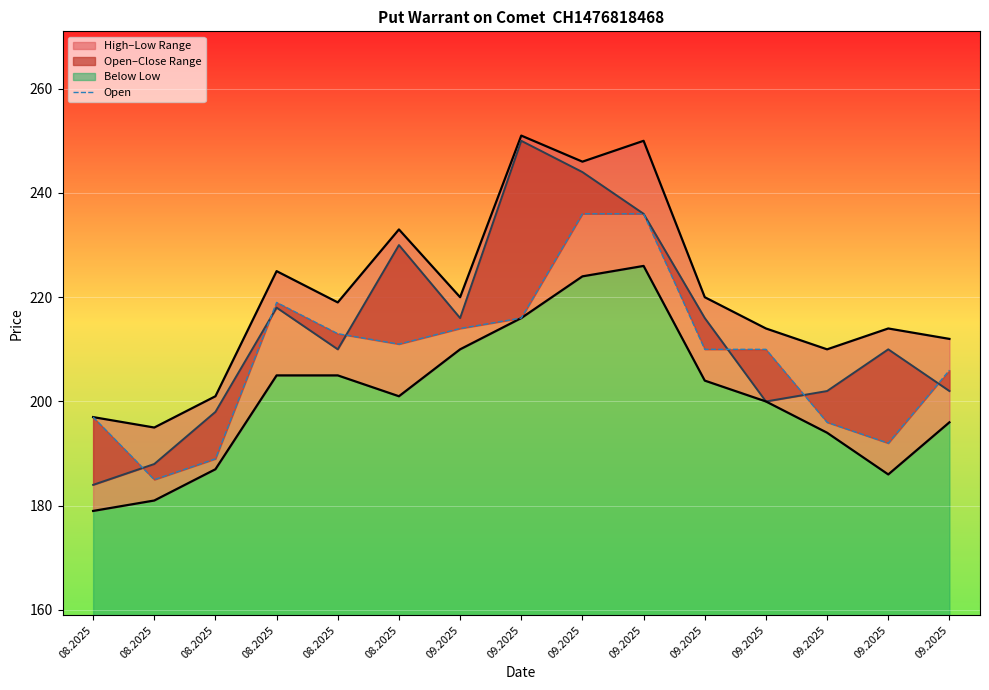

The Open series shows 292 at 08.2025. True or false?

False